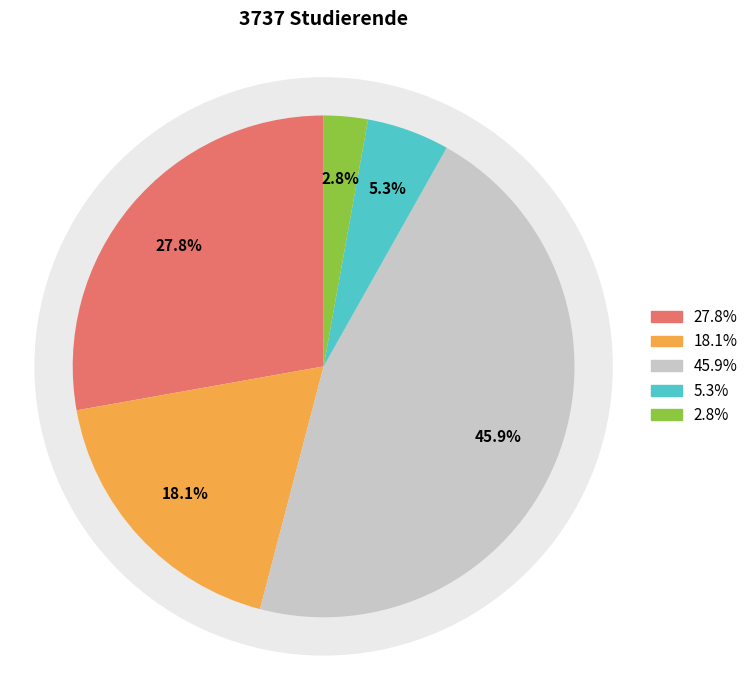

What is the total percentage of Fachbereich Maschinenbau and Fachbereich Informatik und Naturwissenschaften?

45.9%